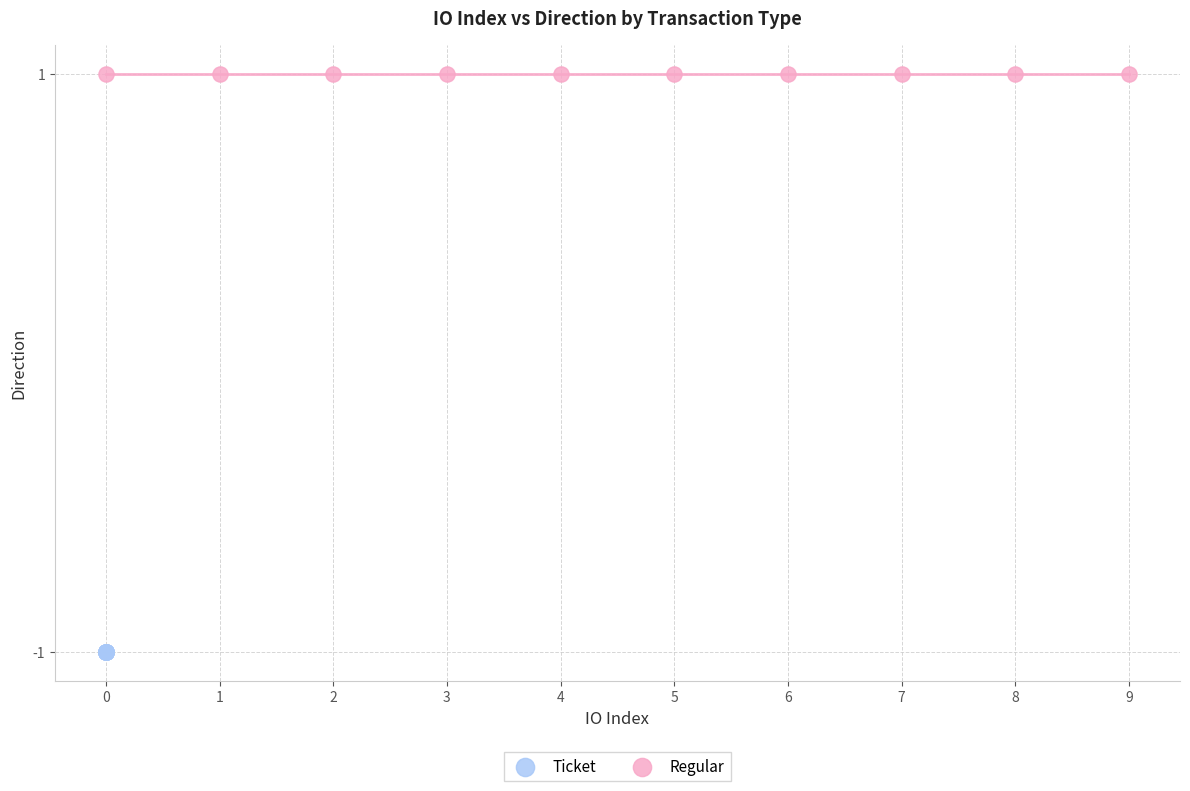

Which series reaches the maximum Y coordinate?

Regular